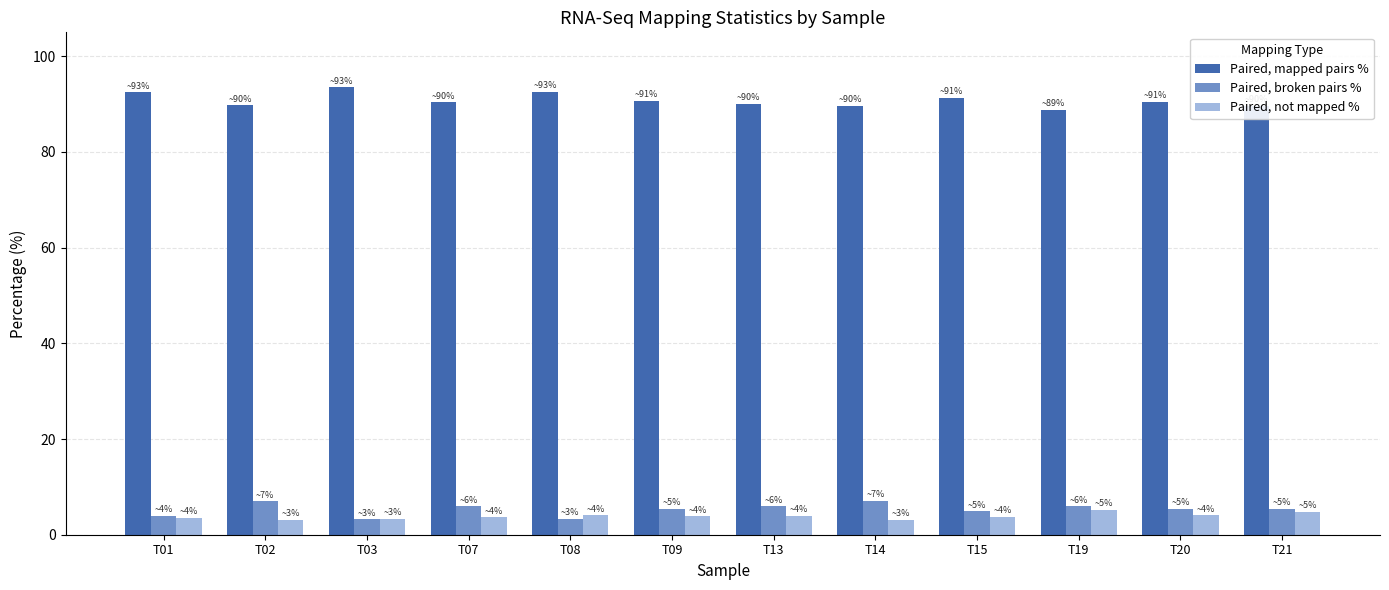

What is the spread (max minus min) of values at T21?

84.9